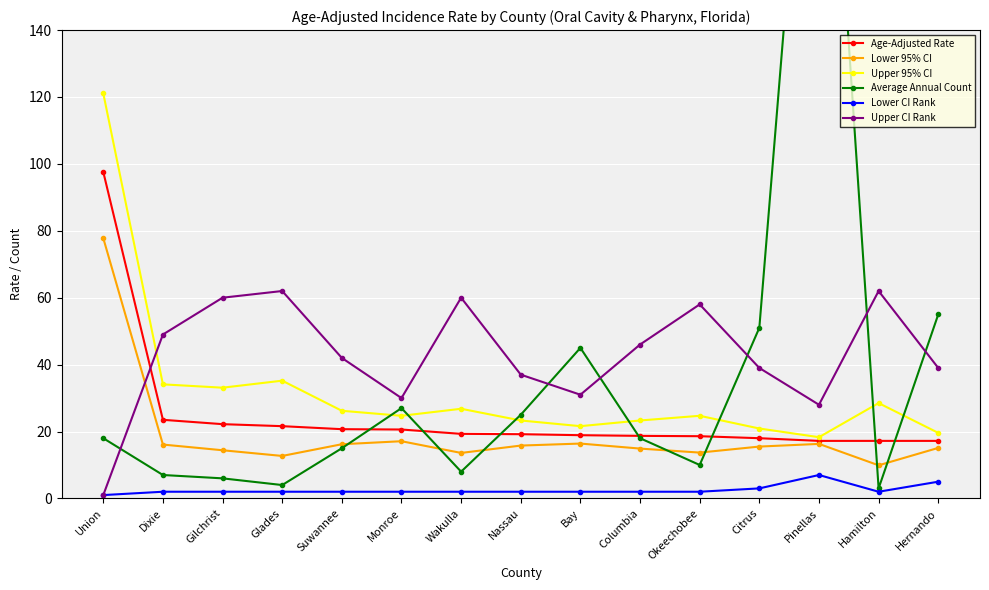

True or false: Lower 95% CI and Lower CI Rank cross at least once.

False